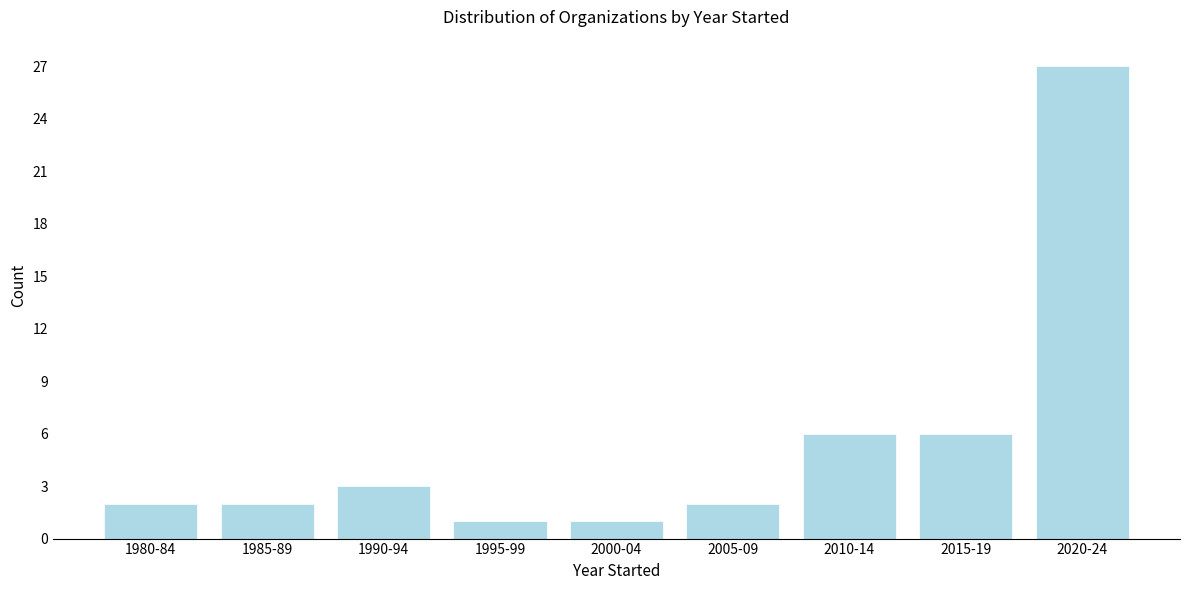

Reading left to right, list all the values displayed in this chart.

1980-84=2	1985-89=2	1990-94=3	1995-99=1	2000-04=1	2005-09=2	2010-14=6	2015-19=6	2020-24=27